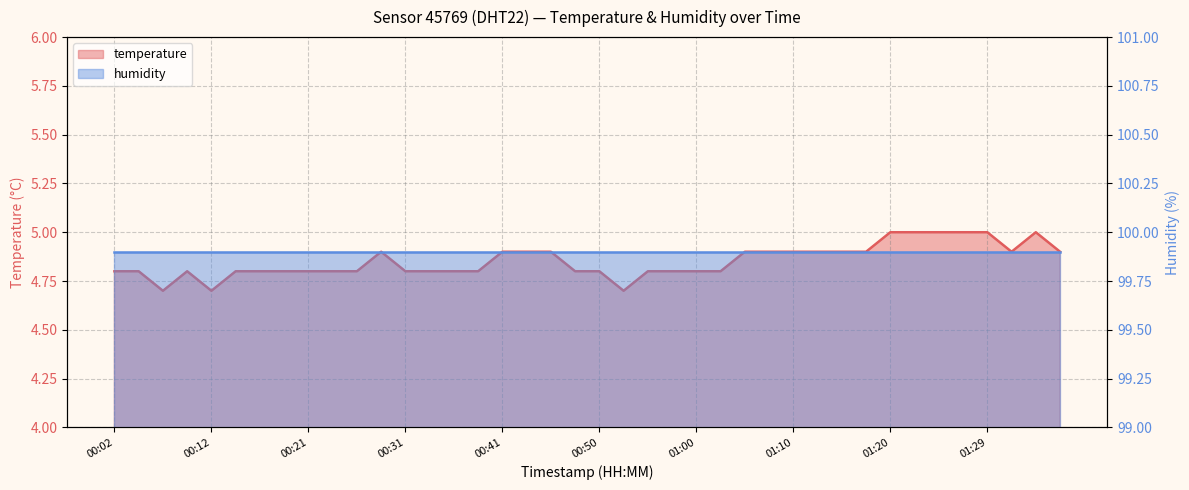

List the labels in order of value, largest first.

01:20, 01:22, 01:24, 01:27, 01:29, 01:34, 00:29, 00:41, 00:43, 00:46, 01:05, 01:07, 01:10, 01:12, 01:15, 01:17, 01:32, 01:37, 00:02, 00:04, 00:09, 00:14, 00:16, 00:19, 00:21, 00:24, 00:26, 00:31, 00:33, 00:36, 00:38, 00:48, 00:50, 00:55, 00:58, 01:00, 01:03, 00:07, 00:12, 00:53